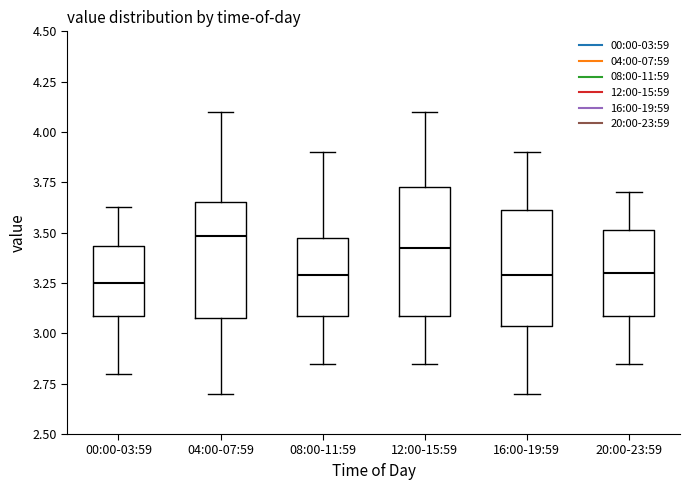

Comparing the boxes themselves (not the whiskers), which one is the tallest?

12:00-15:59